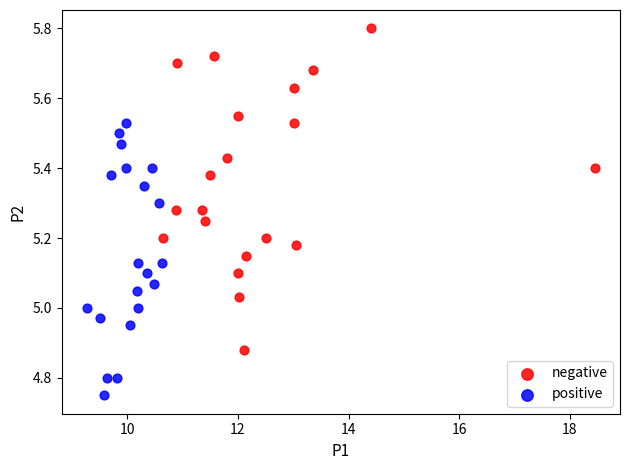

Which series reaches the minimum Y coordinate?

positive